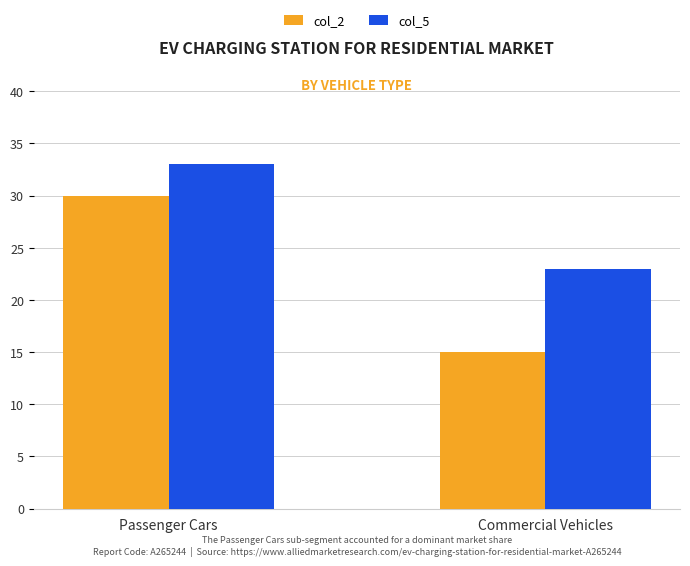

What position from the right is Passenger Cars?

2